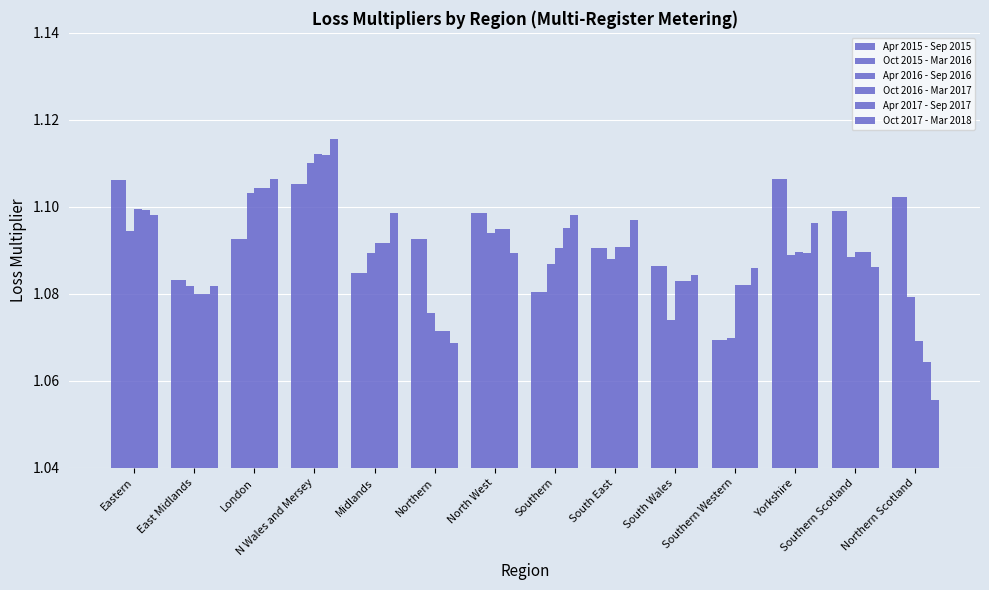

True or false: Apr 2016 - Sep 2016 has a value of 1.1 at Northern.

True